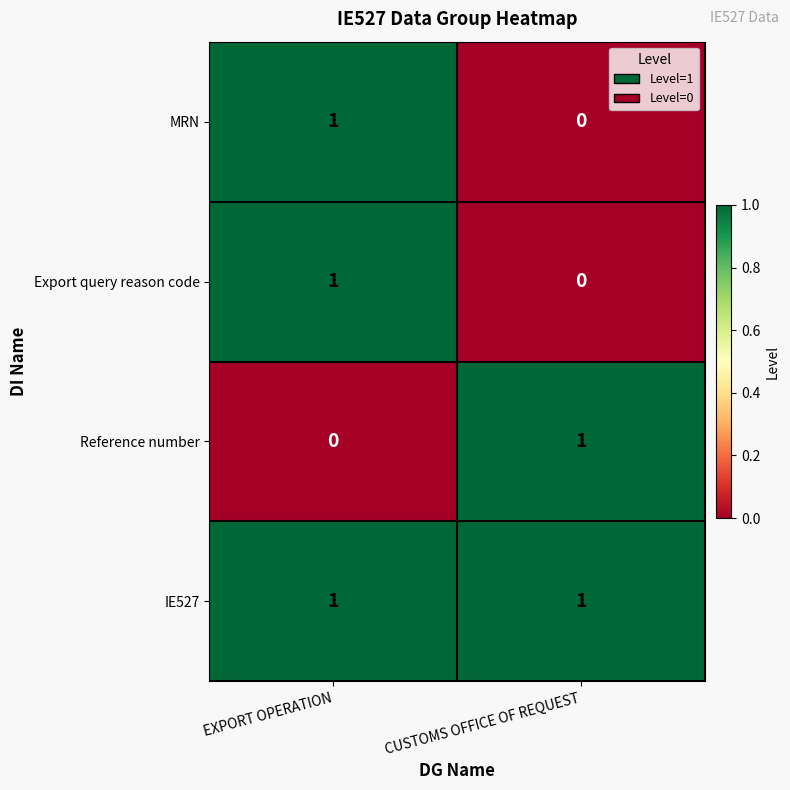

Which series has the largest total across all categories?

IE527